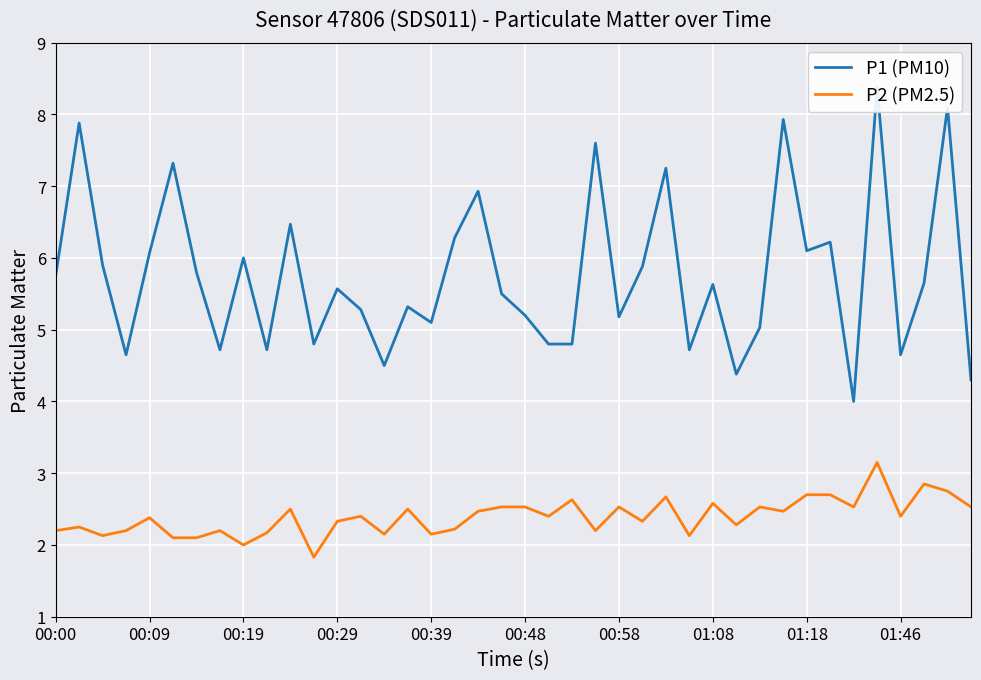

True or false: P1 (PM10) and P2 (PM2.5) intersect in this chart.

False